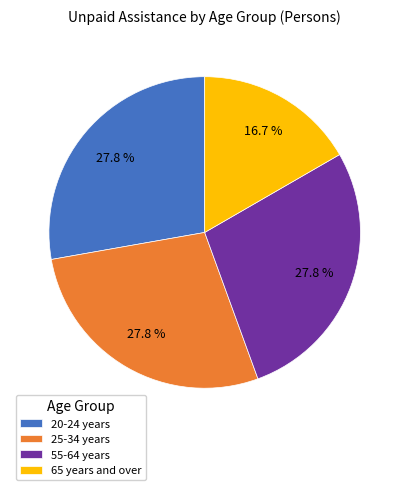

Does any single category account for the majority?

No